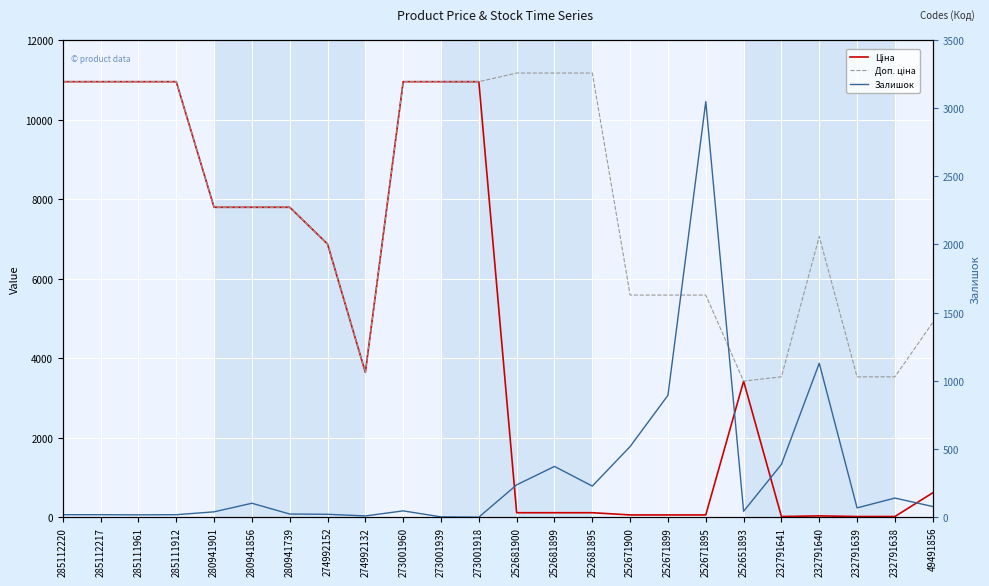

Between 232791640 and 232791638, which series saw the biggest shift?

Доп. ціна